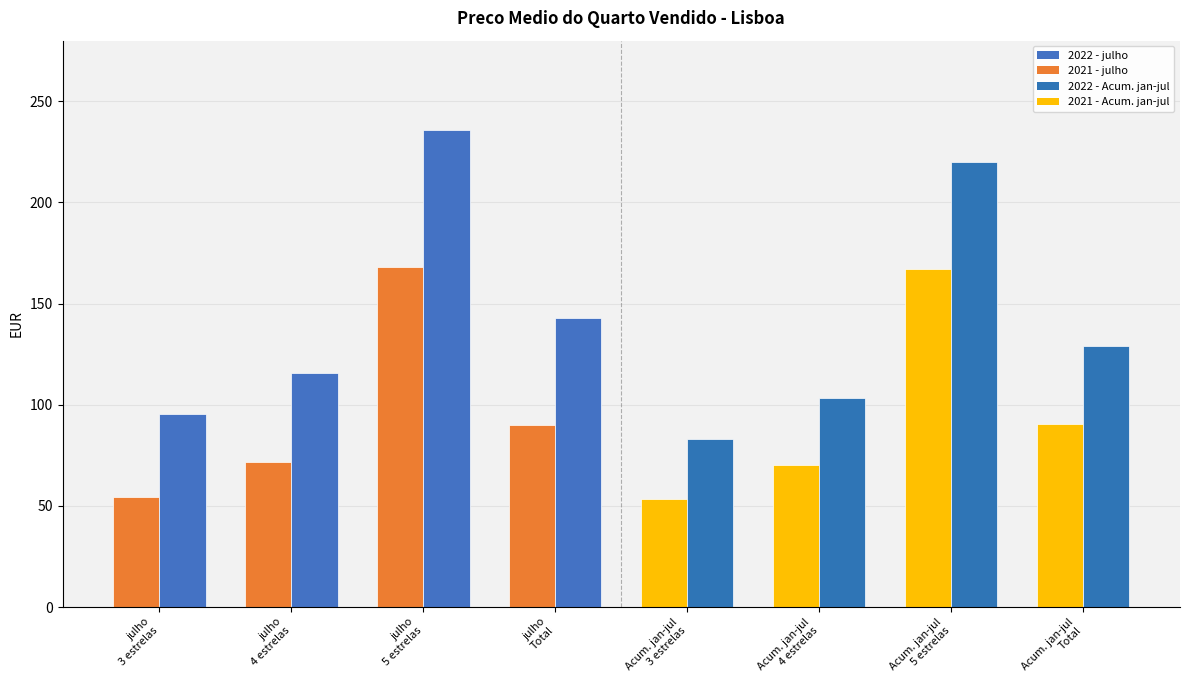

What is the difference between the 2021 values at 5 estrelas and Total?

78.0